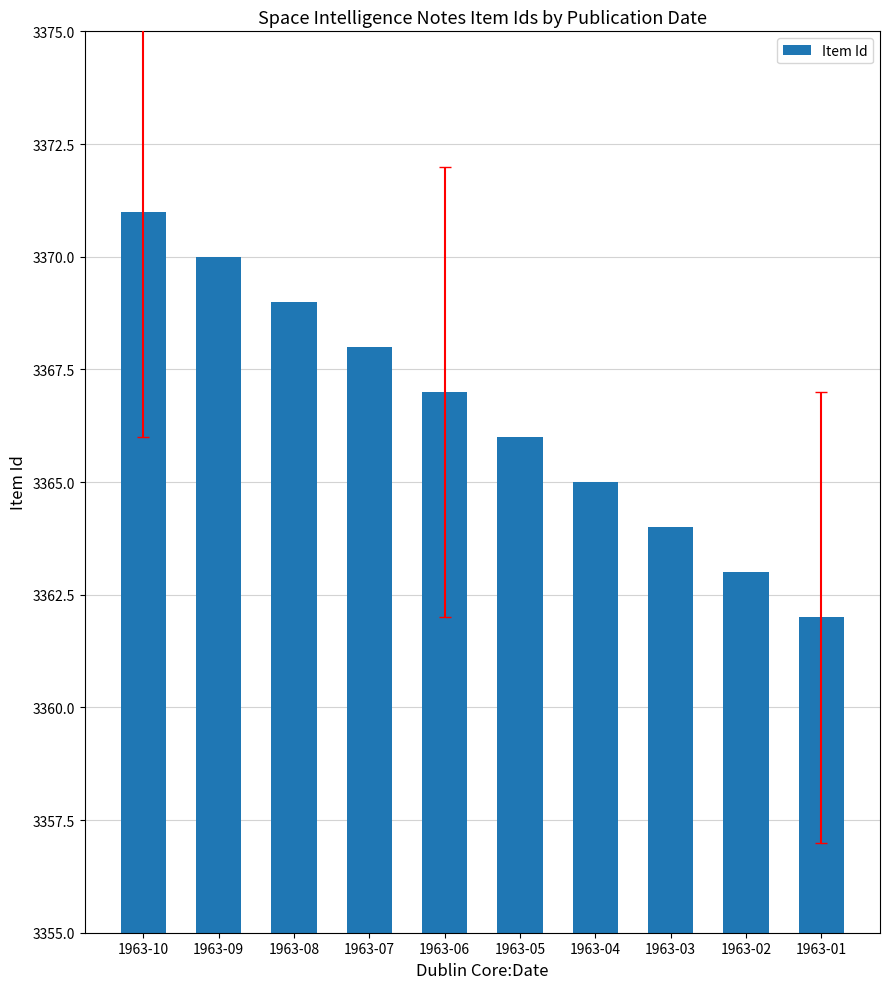

List the labels in order of value, largest first.

1963-10, 1963-09, 1963-08, 1963-07, 1963-06, 1963-05, 1963-04, 1963-03, 1963-02, 1963-01